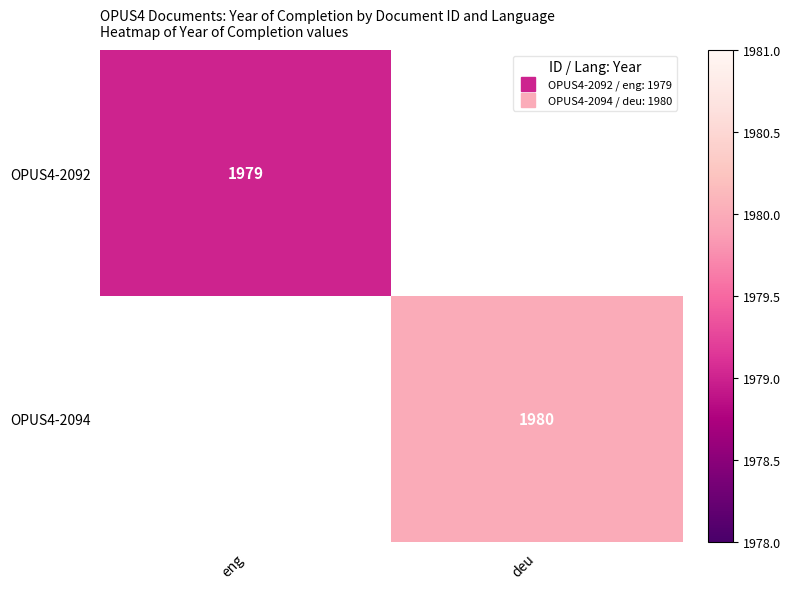

What is the minimum value shown in the chart?

1979.0